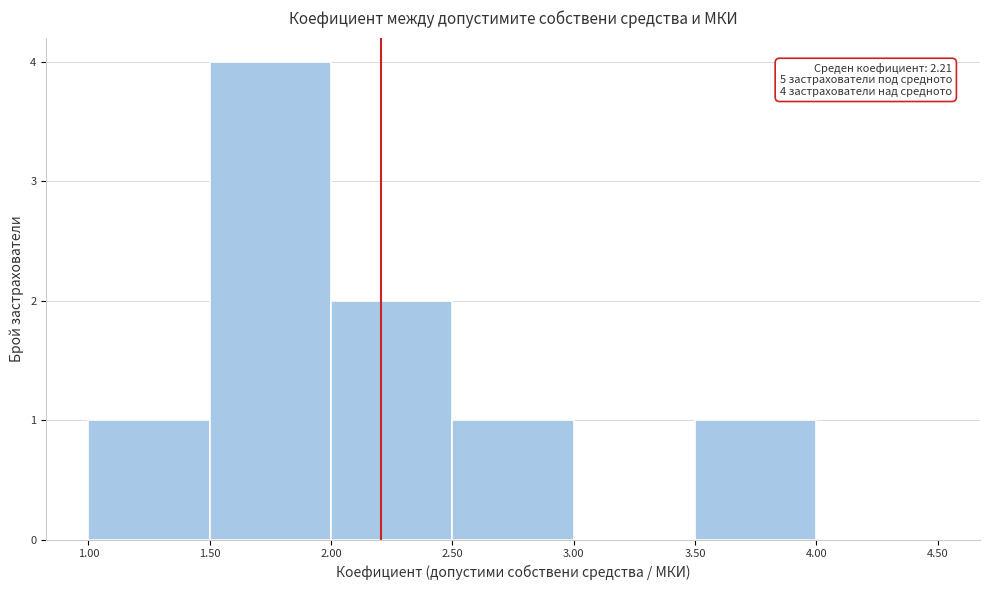

Over which range of the x-axis is the bar tallest?

1.50 to 2.00